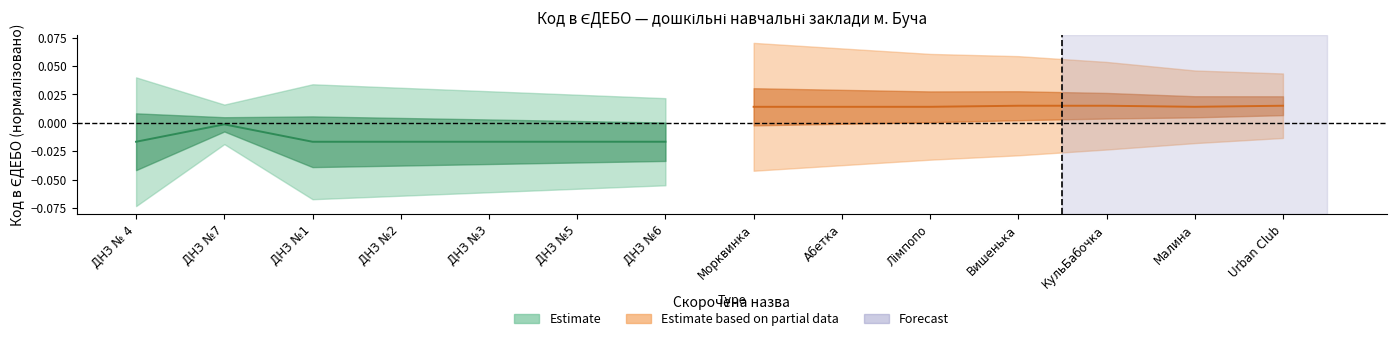

Which series changed the most between ДНЗ №7 and ДНЗ №3?

Estimate